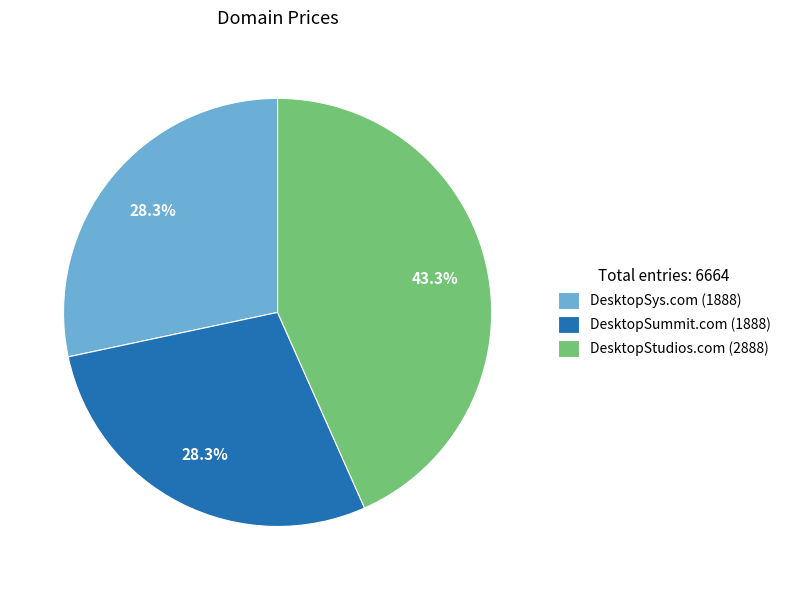

Between DesktopStudios.com and DesktopSummit.com, which is larger?

DesktopStudios.com